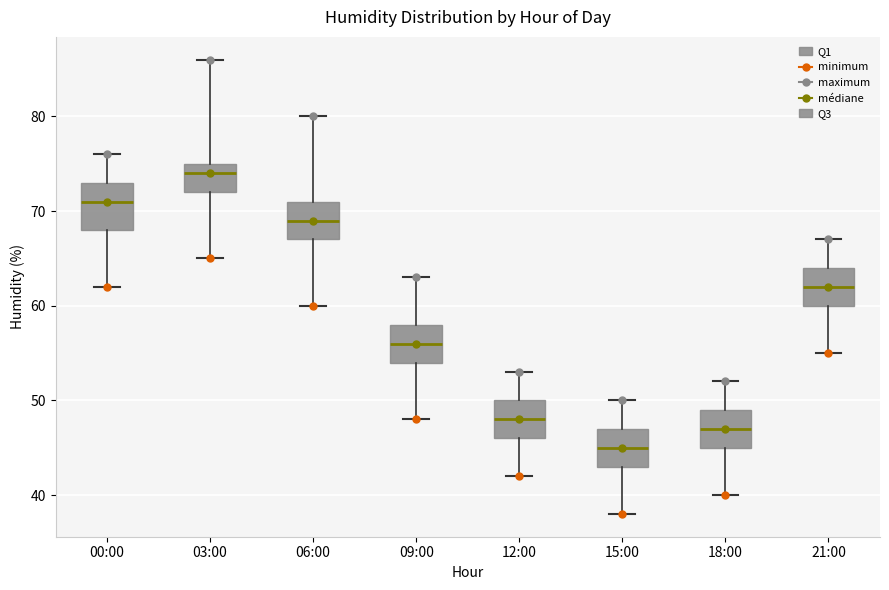

Which box's median line is the lowest?

15:00